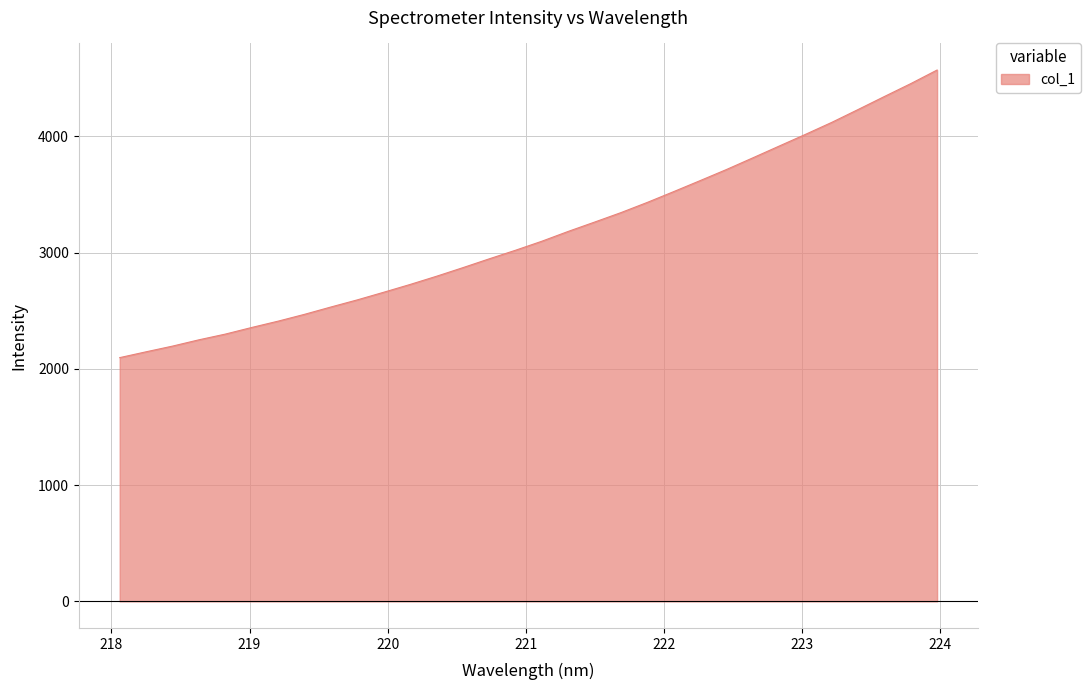

What is the difference between the maximum and minimum values?

2474.2